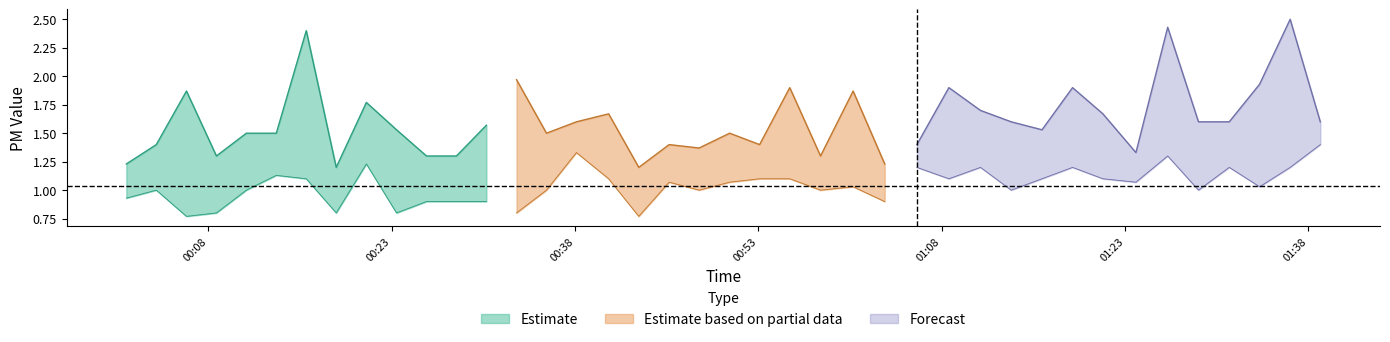

Reading left to right, transcribe all the data shown in this chart.

SDS_P1: 1.2	1.4	1.9	1.3	1.5	1.5	2.4	1.2	1.8	1.5	1.3	1.3	1.6	2.0	1.5	1.6	1.7	1.2	1.4	1.4	1.5	1.4	1.9	1.3	1.9	1.2	1.4	1.9	1.7	1.6	1.5	1.9	1.7	1.3	2.4	1.6	1.6	1.9	2.5	1.6
SDS_P2: 0.9	1.0	0.8	0.8	1.0	1.1	1.1	0.8	1.2	0.8	0.9	0.9	0.9	0.8	1.0	1.3	1.1	0.8	1.1	1.0	1.1	1.1	1.1	1.0	1.0	0.9	1.2	1.1	1.2	1.0	1.1	1.2	1.1	1.1	1.3	1.0	1.2	1.0	1.2	1.4